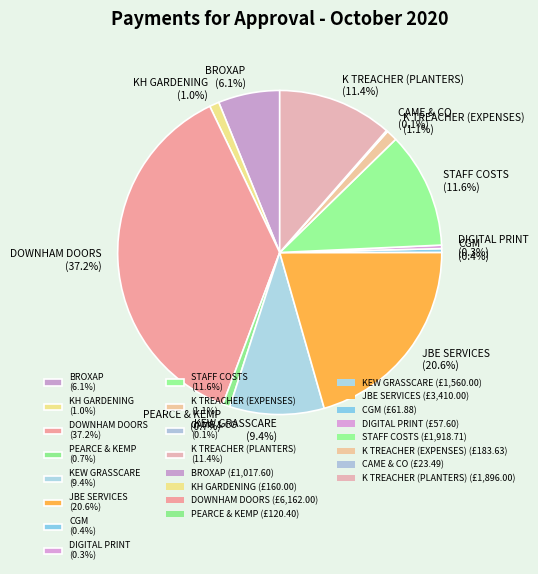

To the nearest percent, what portion does BROXAP represent?

6%